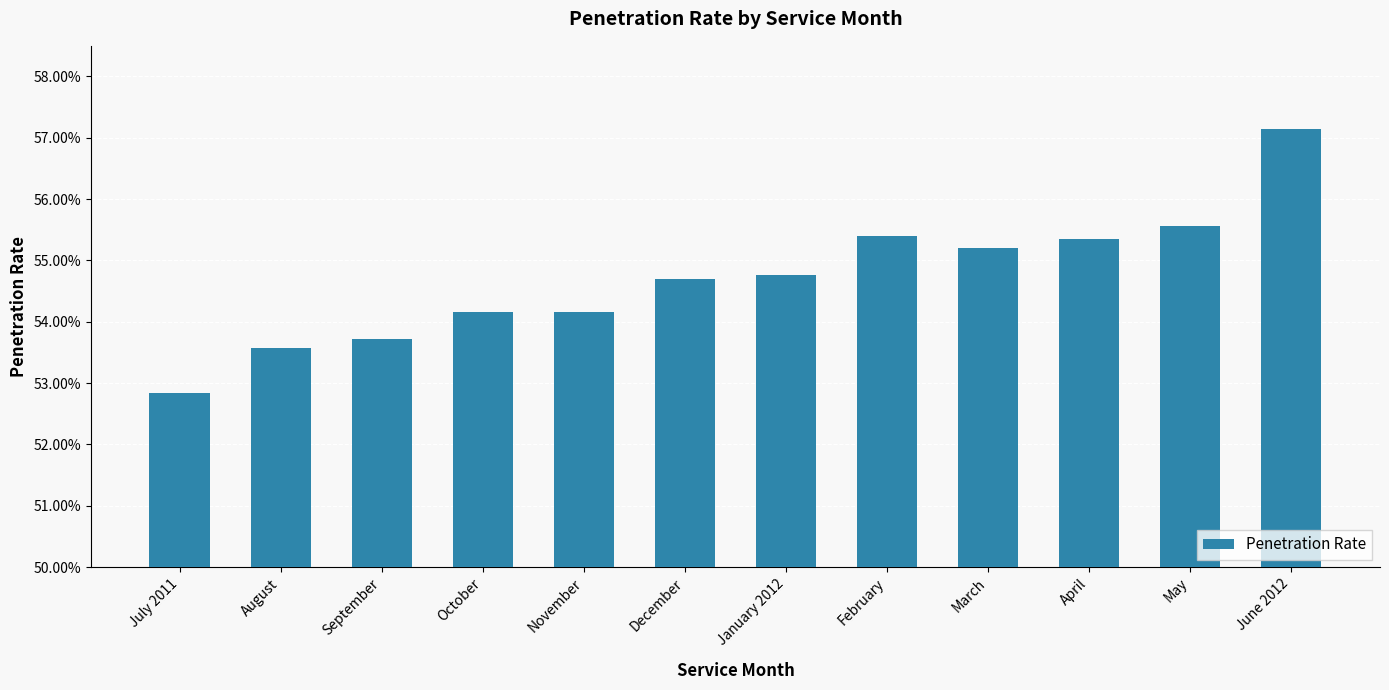

Reading left to right, transcribe all the data shown in this chart.

0.5	0.5	0.5	0.5	0.5	0.5	0.5	0.6	0.6	0.6	0.6	0.6